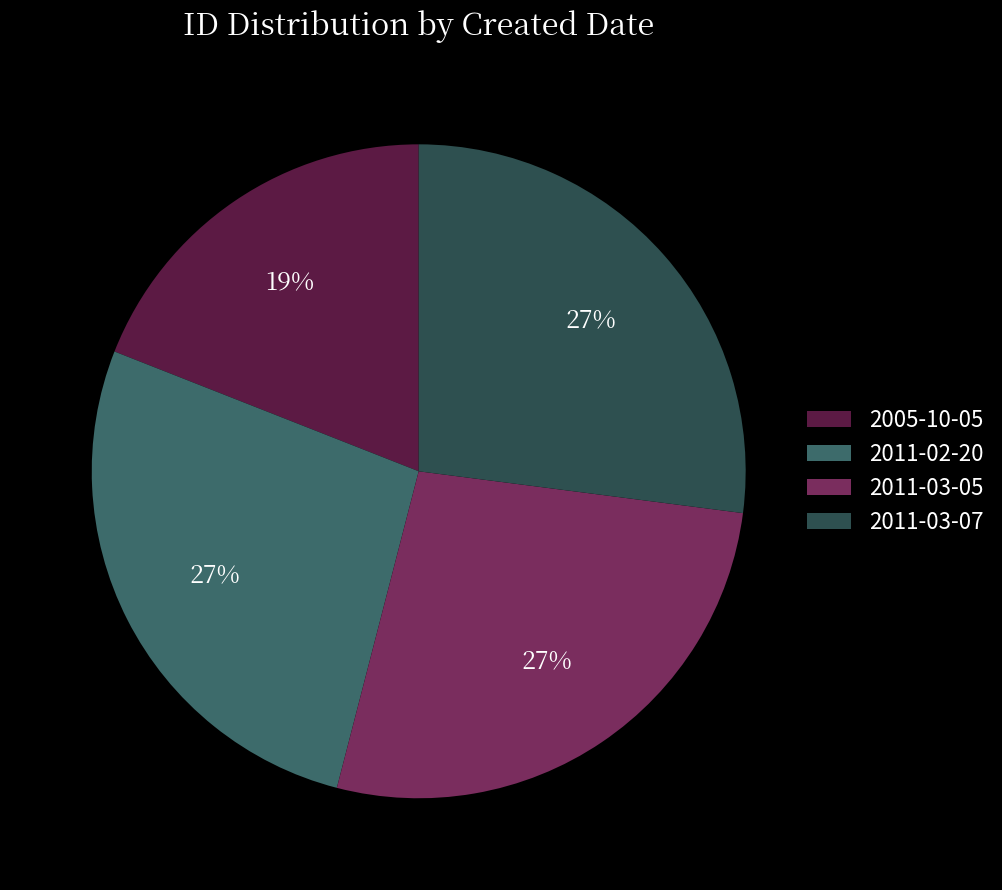

Is there any slice that represents more than half of the pie?

No